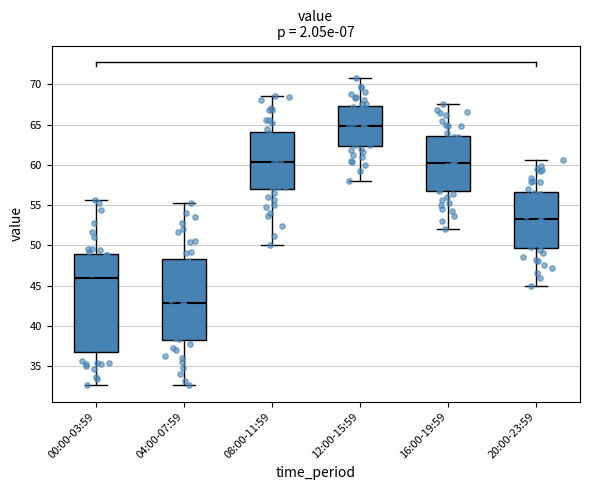

Which box is the tallest, from its lower edge to its upper edge?

00:00-03:59